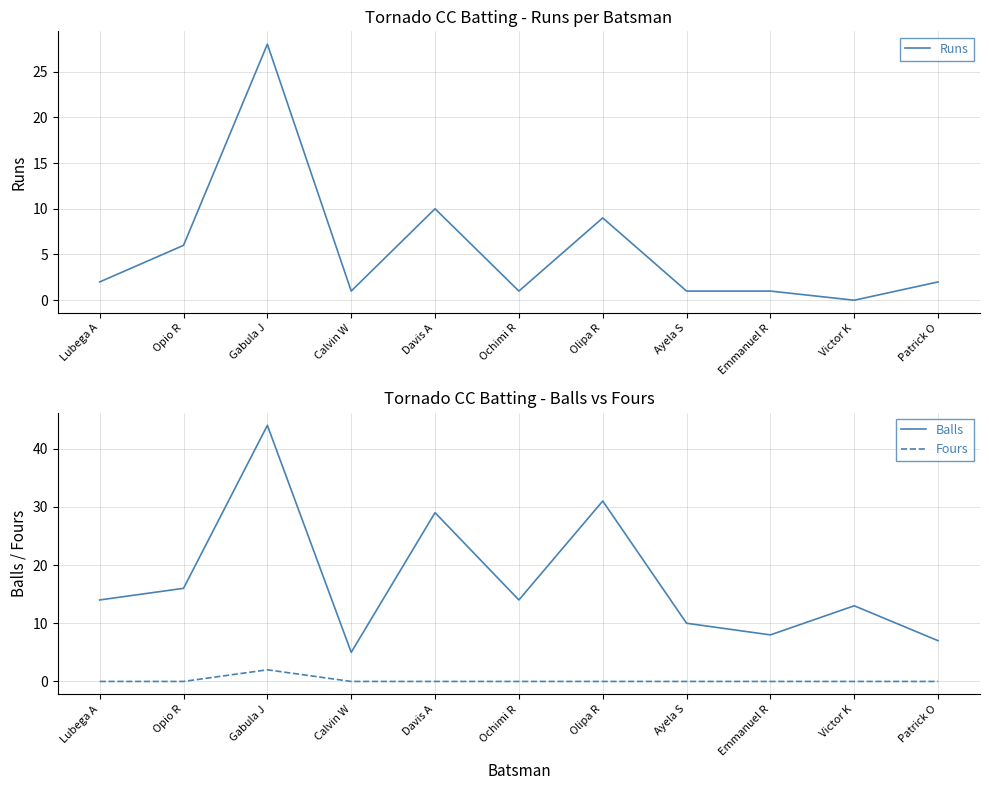

How many lines are shown in the chart?

3